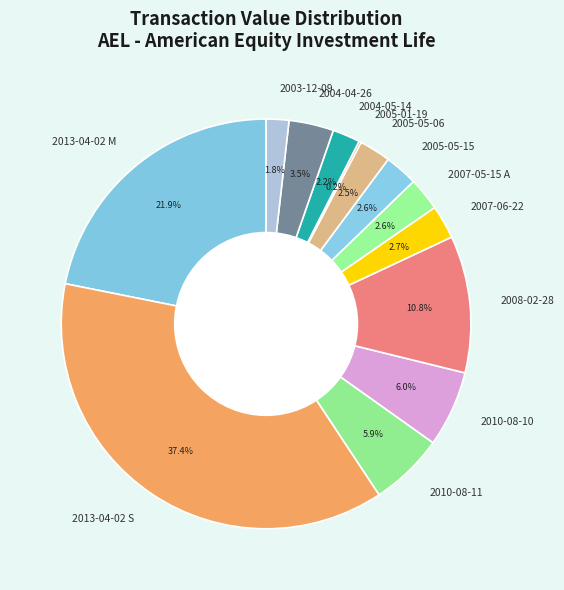

Is the sum of 2005-05-15 and 2007-05-15 A greater than half?

No